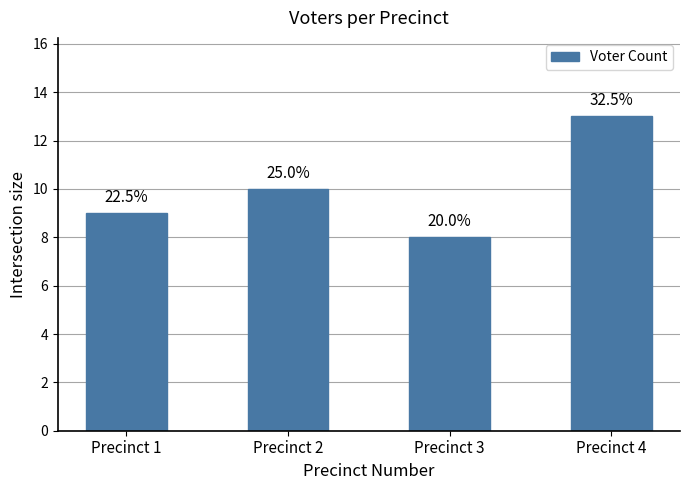

Reading left to right, list all the values displayed in this chart.

Precinct 1=9	Precinct 2=10	Precinct 3=8	Precinct 4=13